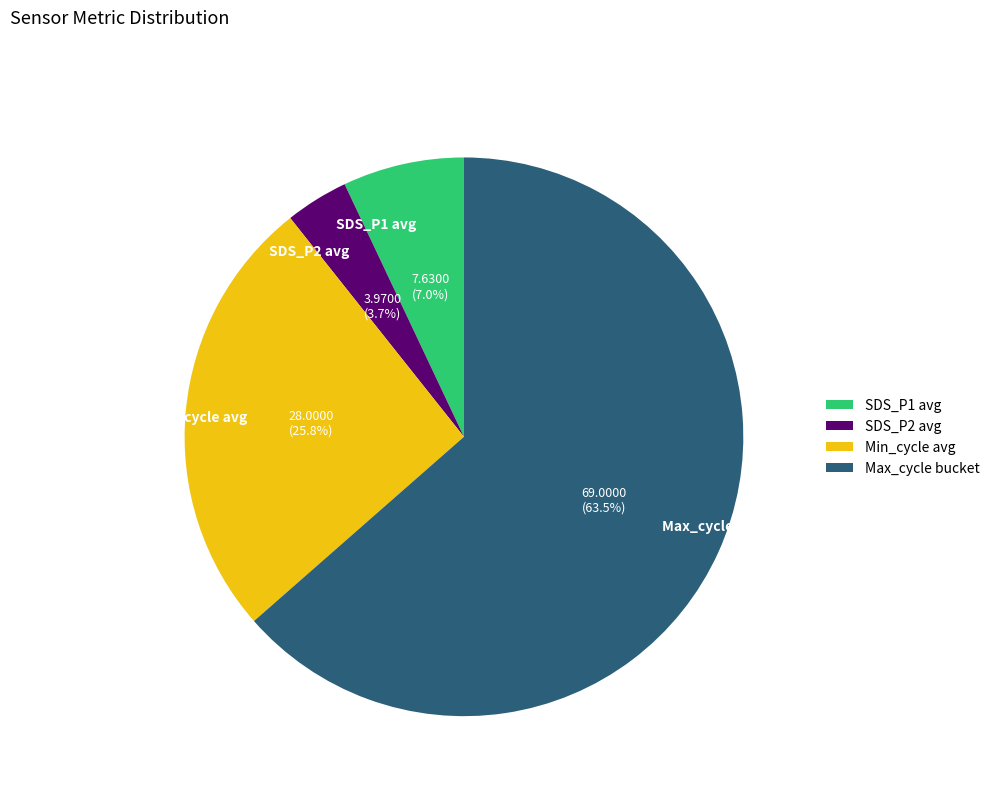

Which category has the smallest portion of the pie?

SDS_P2 avg